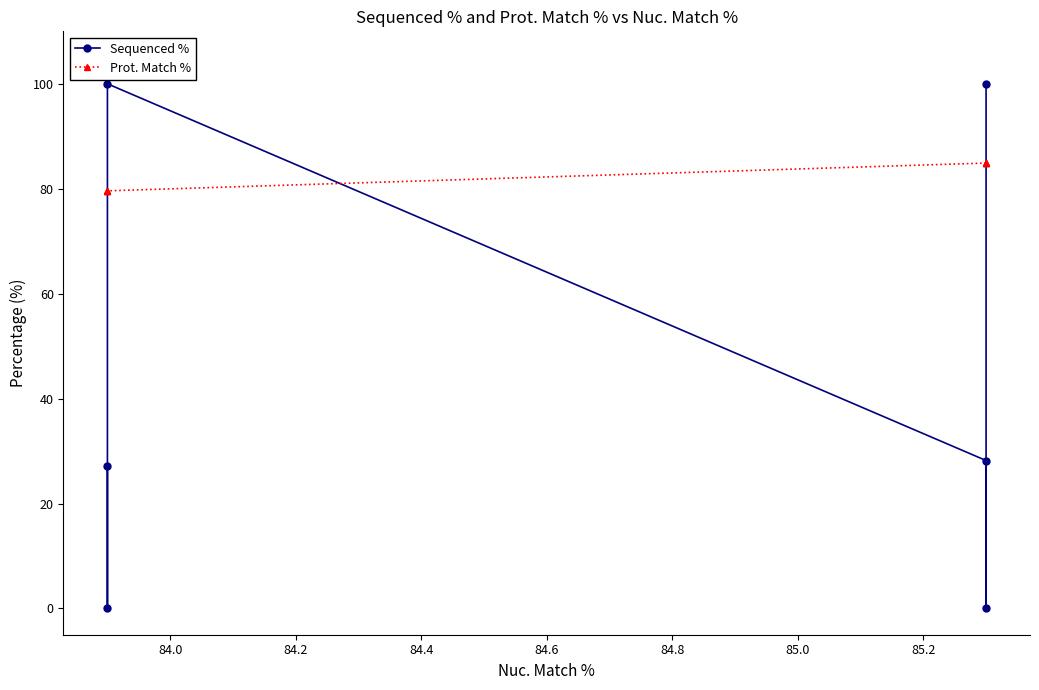

Count the Prot. Match % values in the range 79 to 84.

3